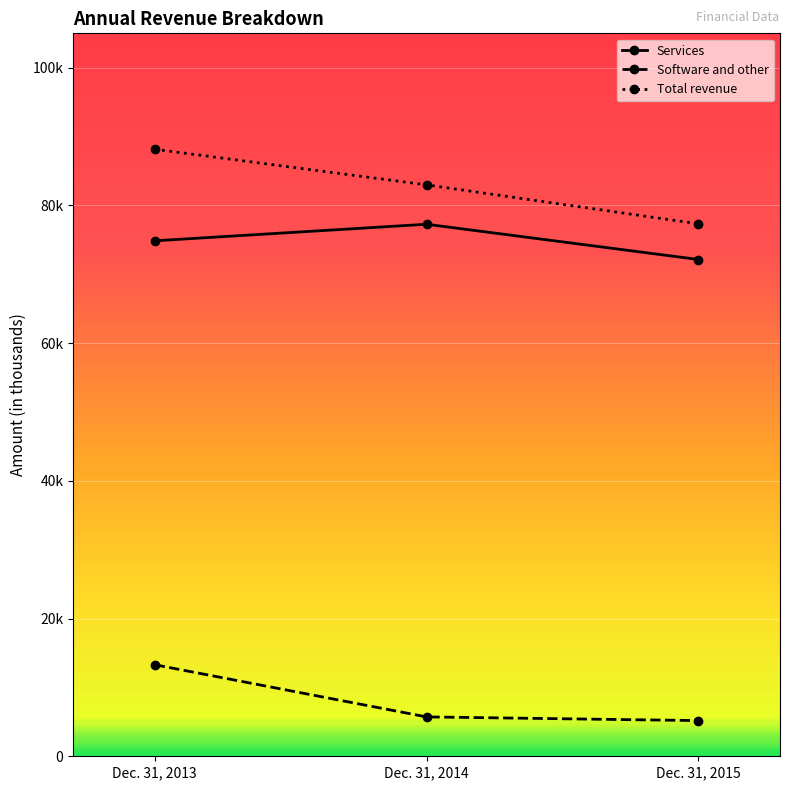

What are all the series names shown in the legend?

Services, Software and other, Total revenue